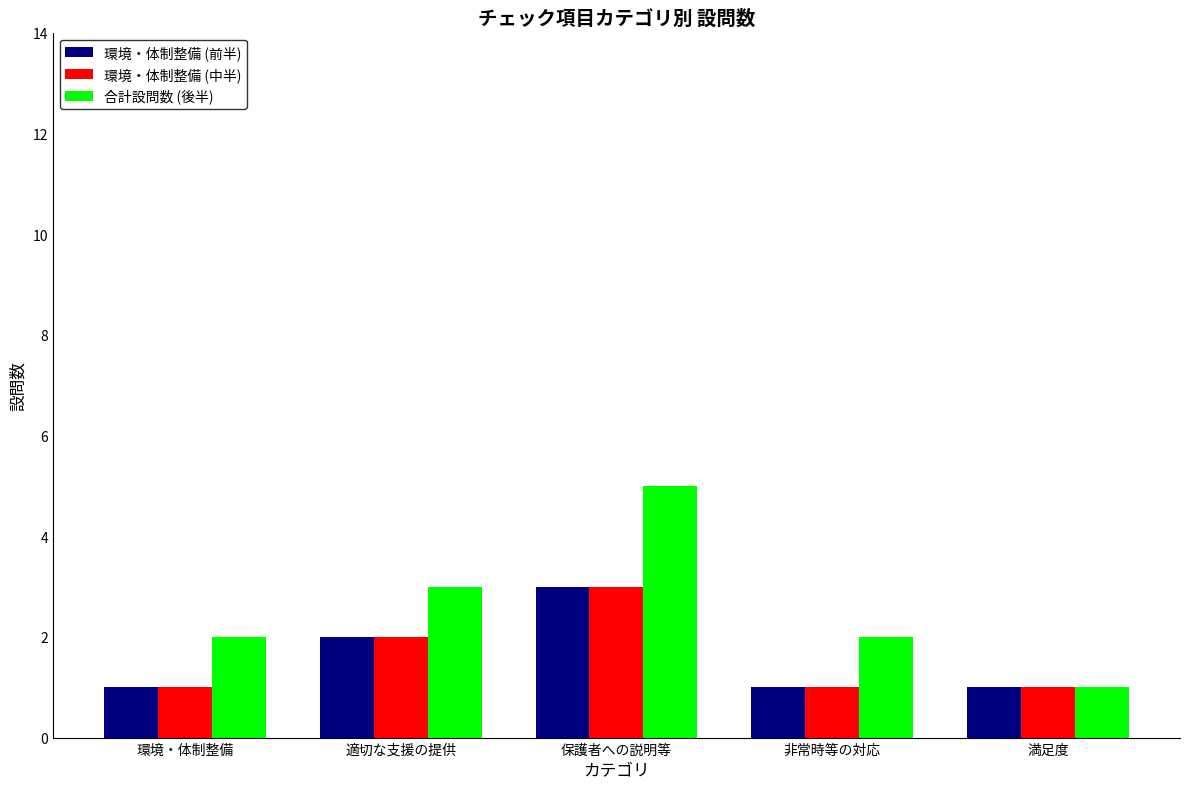

What is the label of the 2nd bar from the right?

非常時等の対応